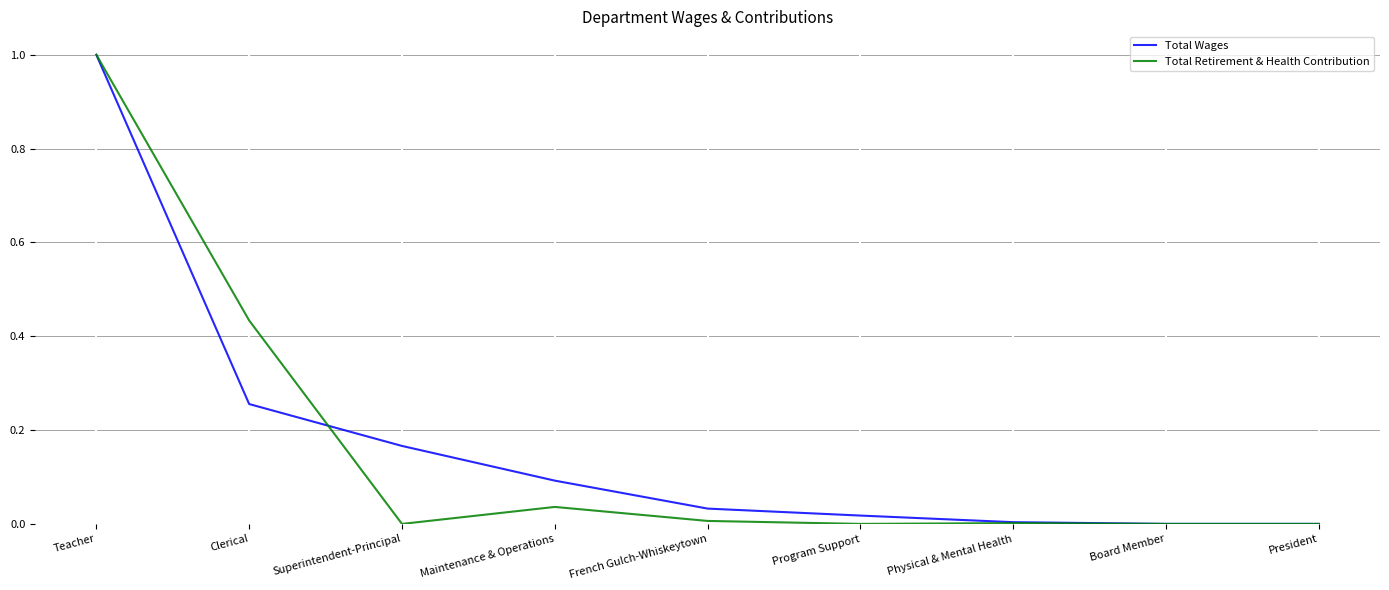

The Total Wages series shows 1.5 at Teacher. True or false?

False